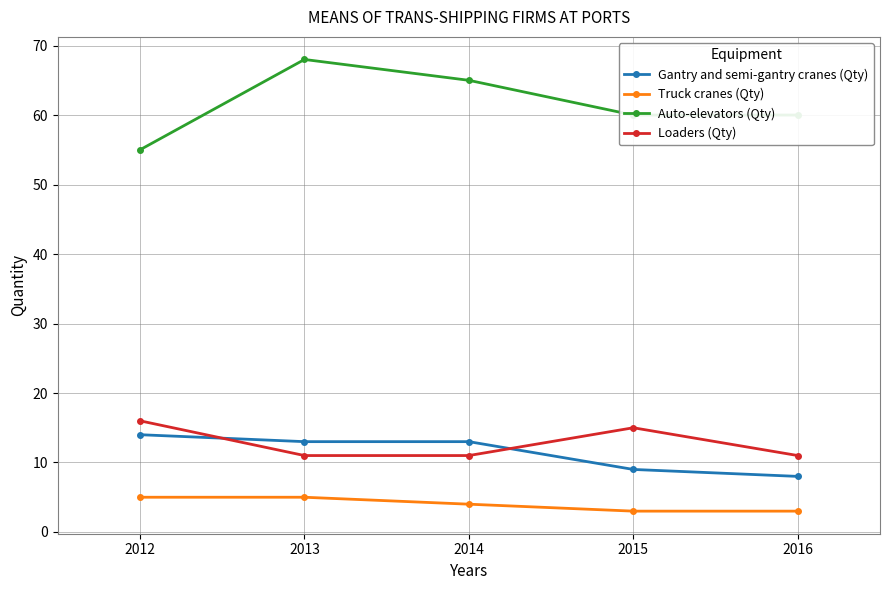

What value does the Gantry and semi-gantry cranes (Qty) series have at 2014?

13